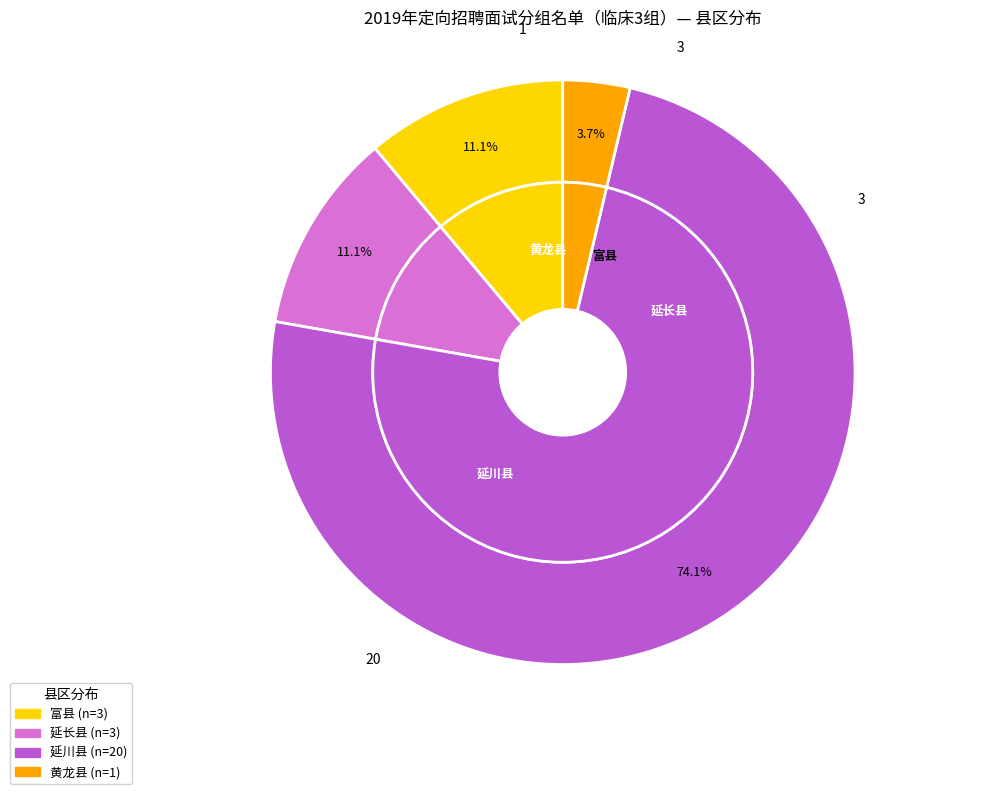

To the nearest percent, what percentage of the pie is 富县?

11%